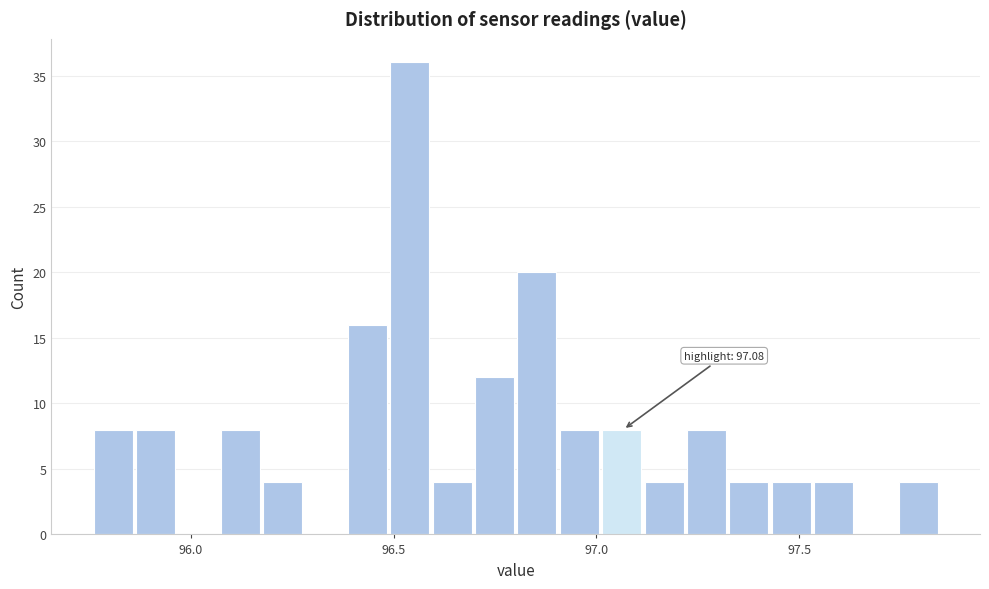

Read against the x-axis, roughly where is the centre of the tallest bar?

96.55